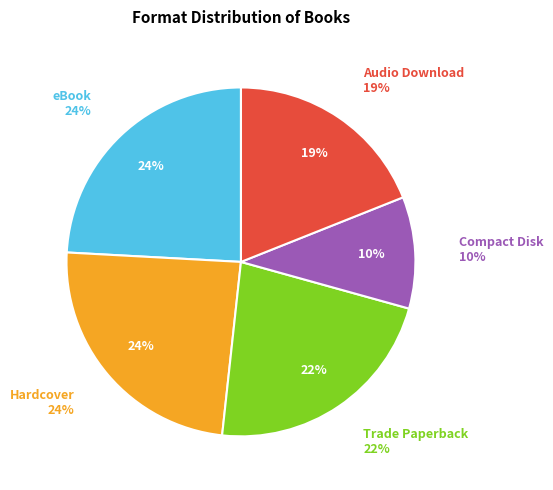

Is the sum of Compact Disk and eBook greater than half?

No